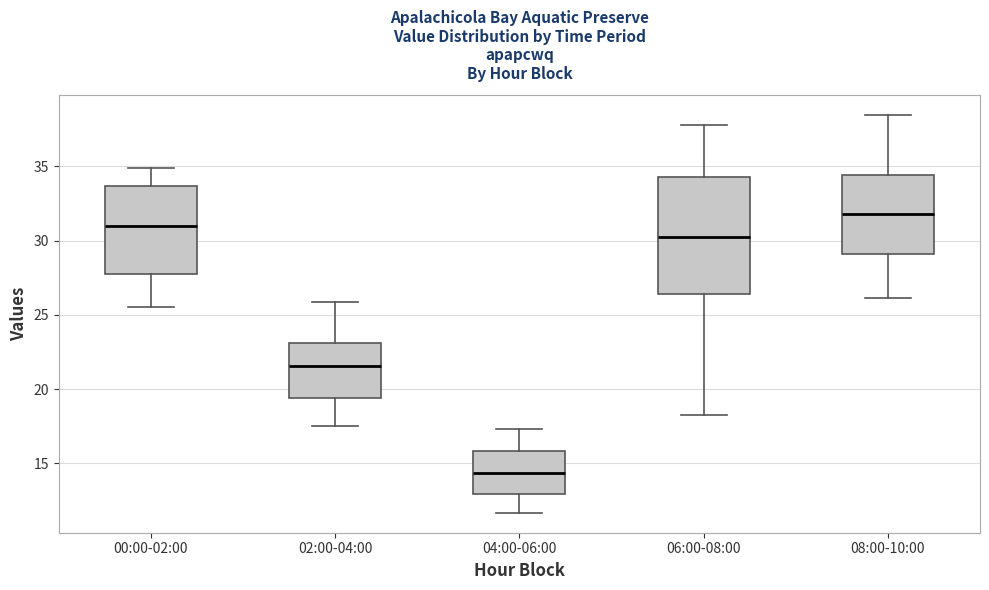

Where is the upper edge of the box for 08:00-10:00 on the y-axis? The values are not printed on the chart, so give them approximately, as read against the axis.

34.5